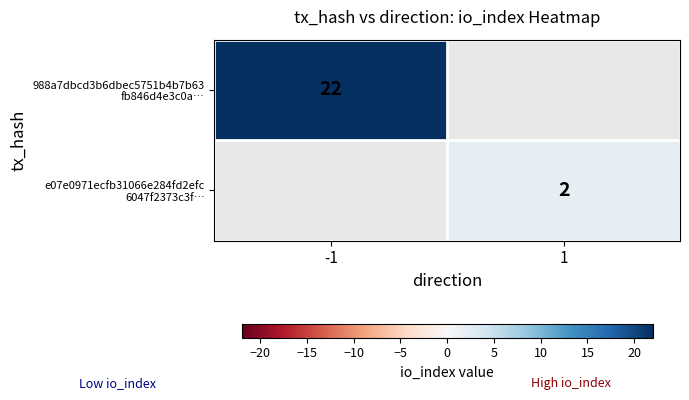

At how many categories does at least one series exceed 11?

1